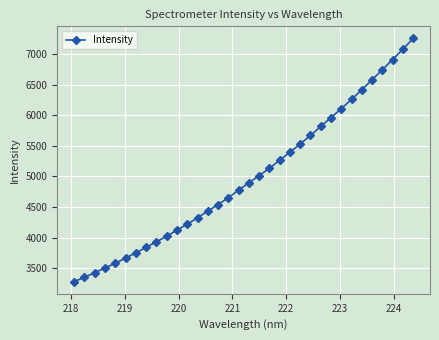

What is the maximum value shown in the chart?

7251.6